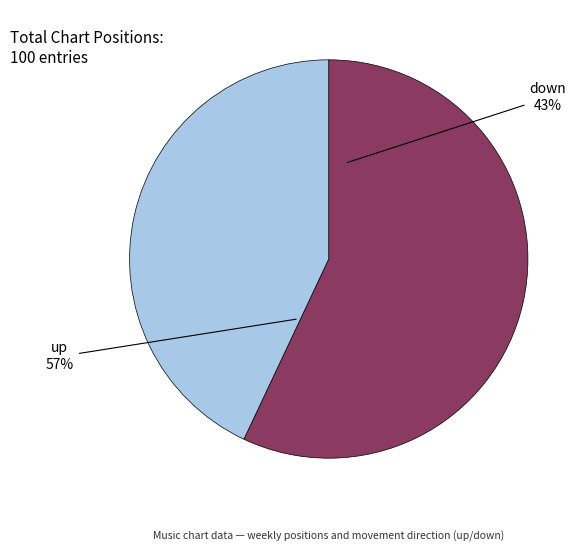

Which category has the biggest portion of the pie?

up